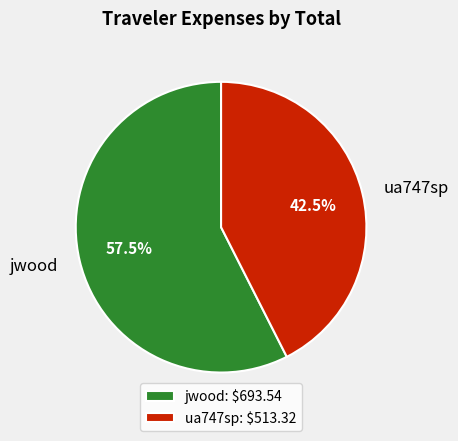

What percentage is NOT represented by jwood: $693.54?

42.5%